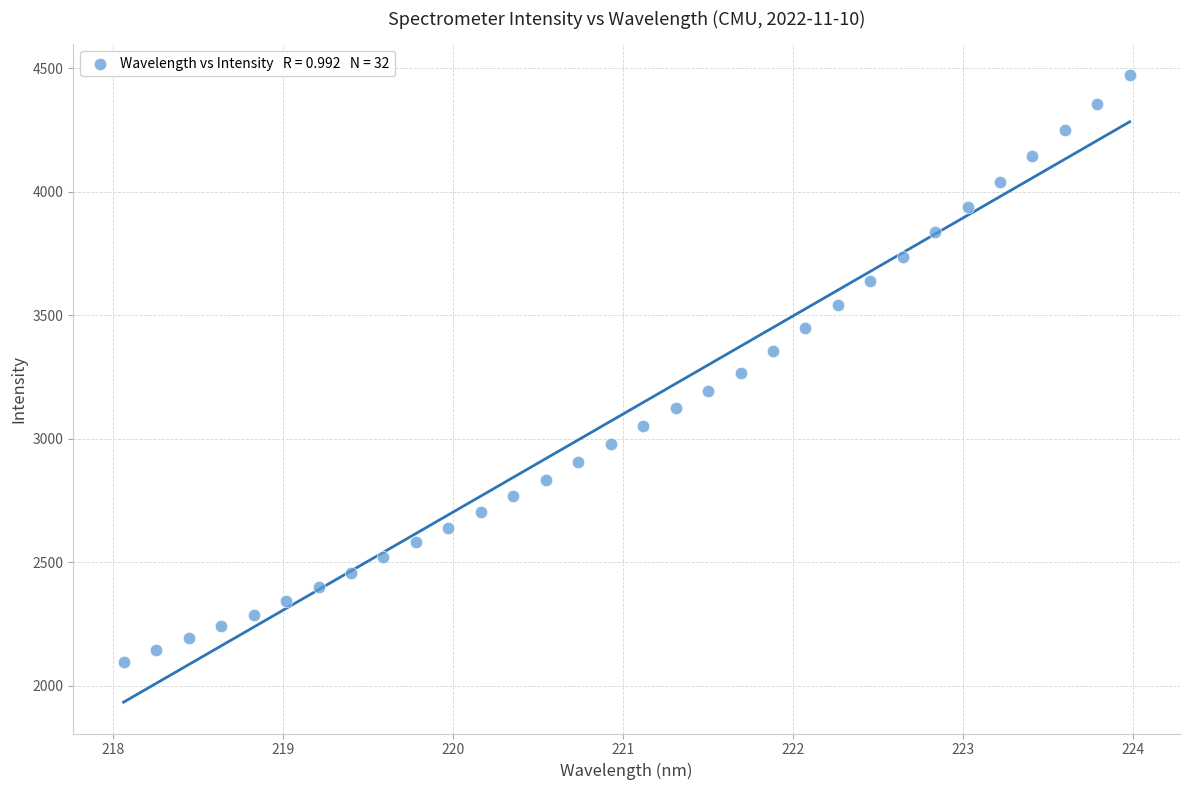

What is the range of Y values (max minus min)?

2373.3